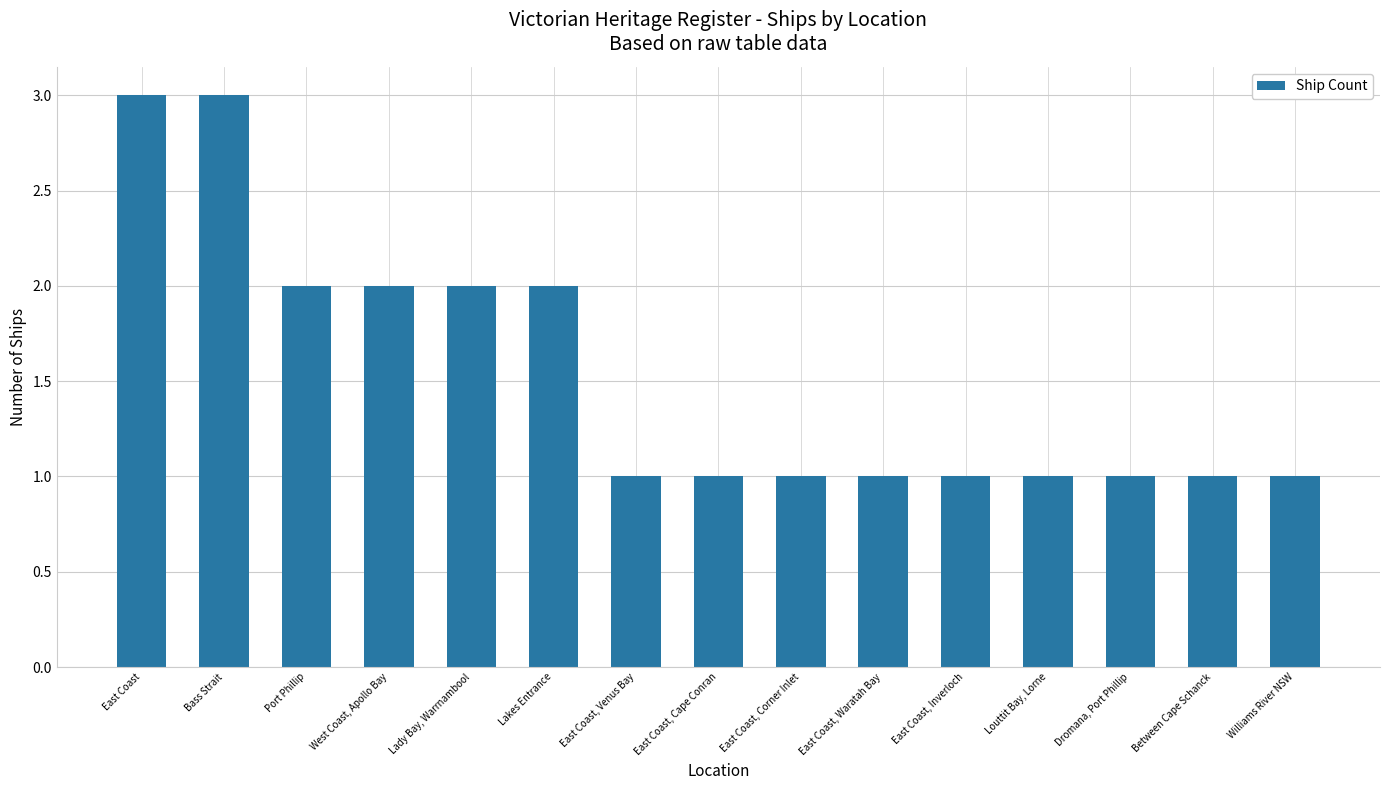

What is the difference between the second highest and minimum values?

2